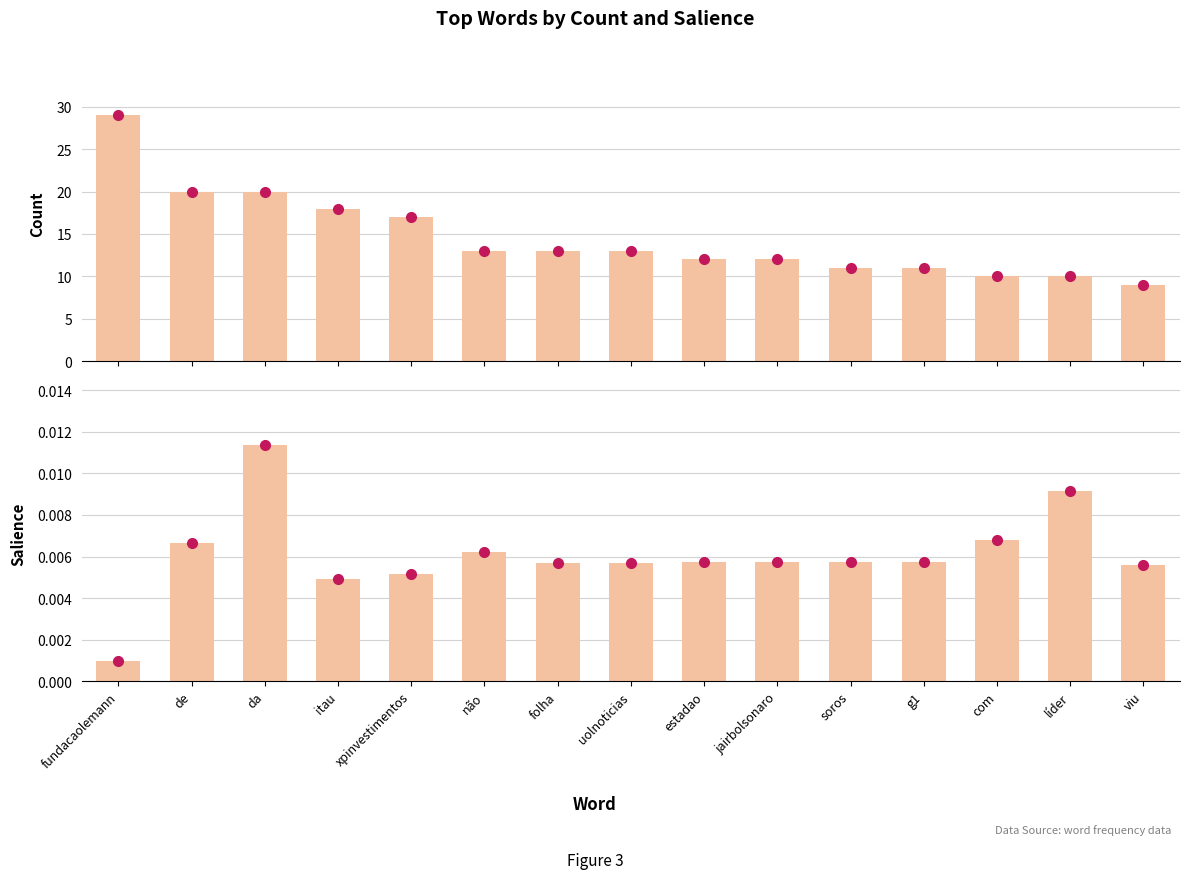

What is the label of the 12th bar from the right?

itau